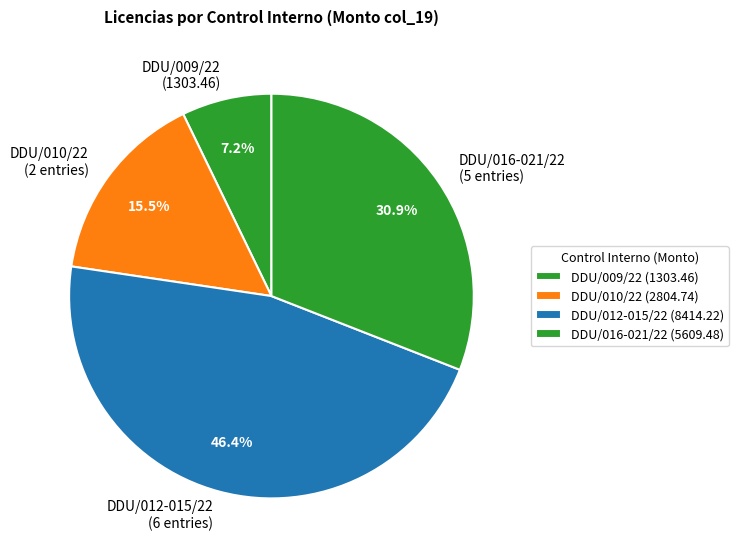

Combined, what portion of the pie is DDU/010/22 (2 entries) and DDU/012-015/22 (6 entries)?

61.9%